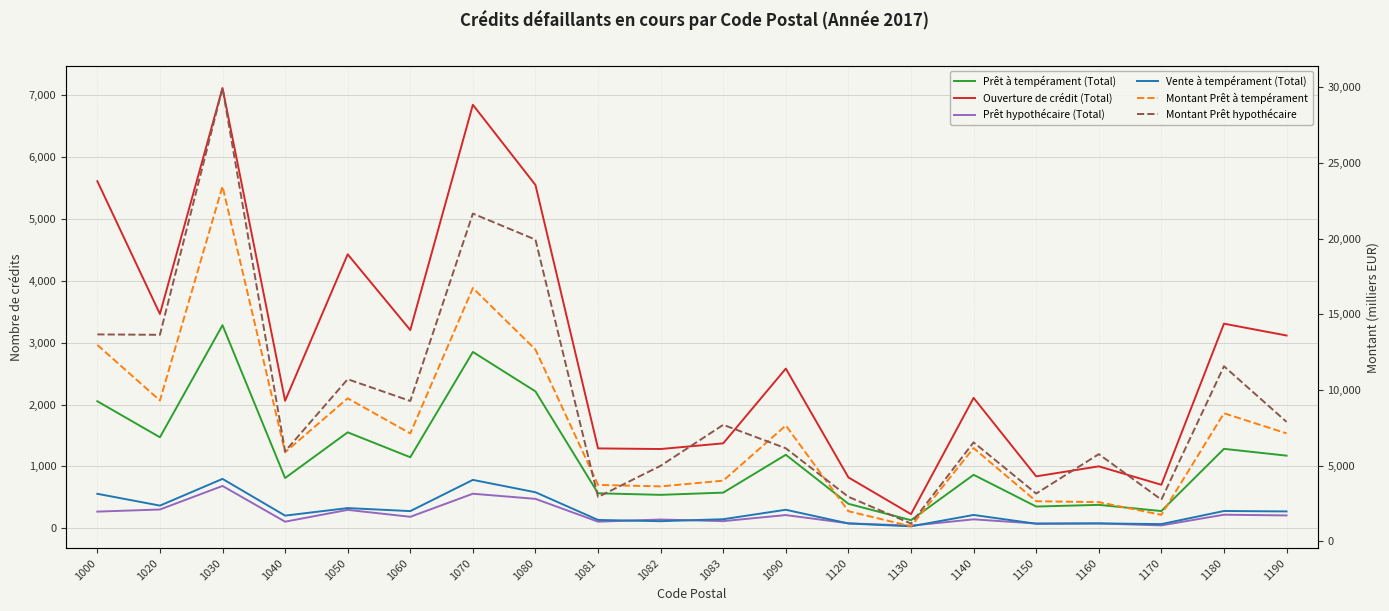

How many lines are shown in the chart?

6